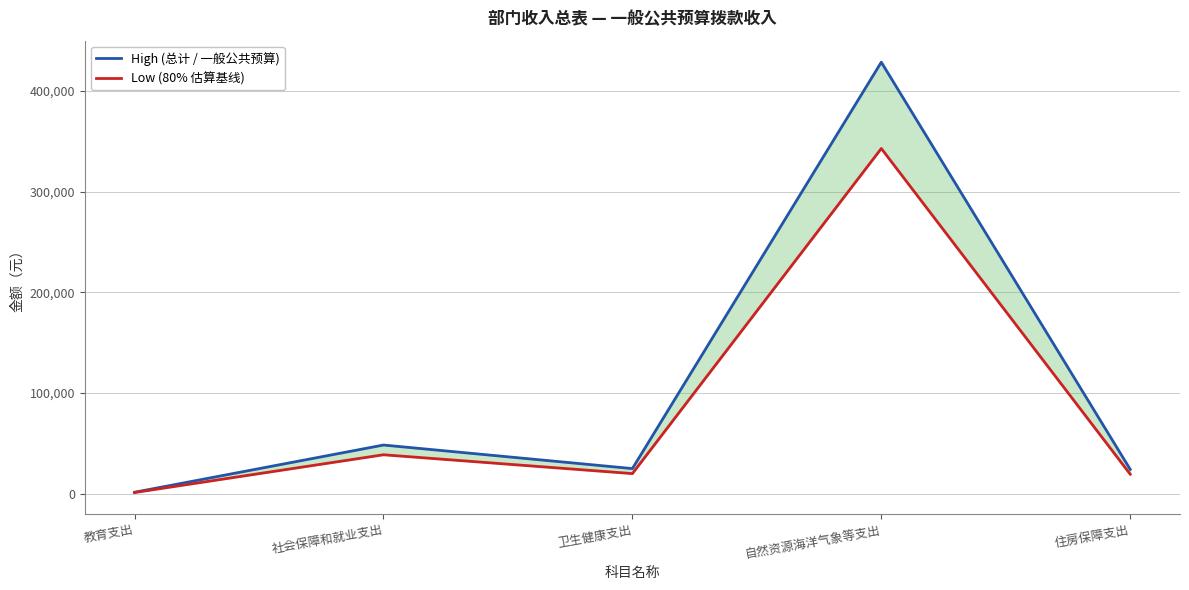

The High (总计 / 一般公共预算) series shows 1438.0 at 教育支出. True or false?

True